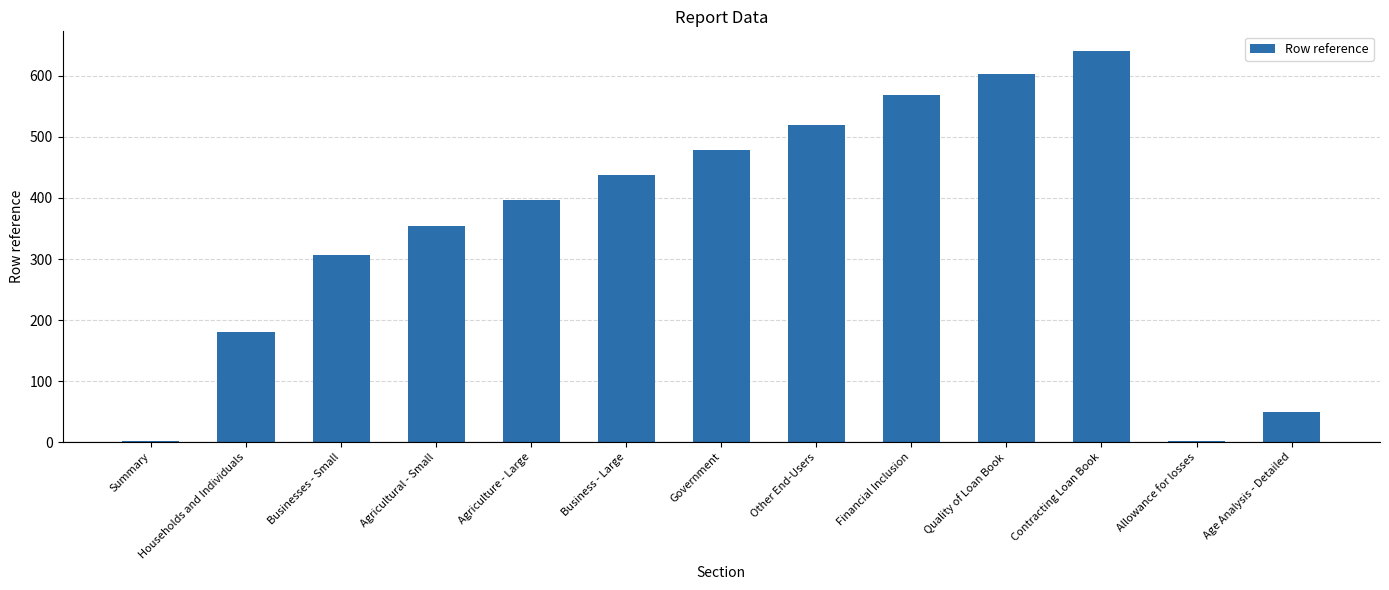

Where is the data nearest to the value 321?

Businesses - Small